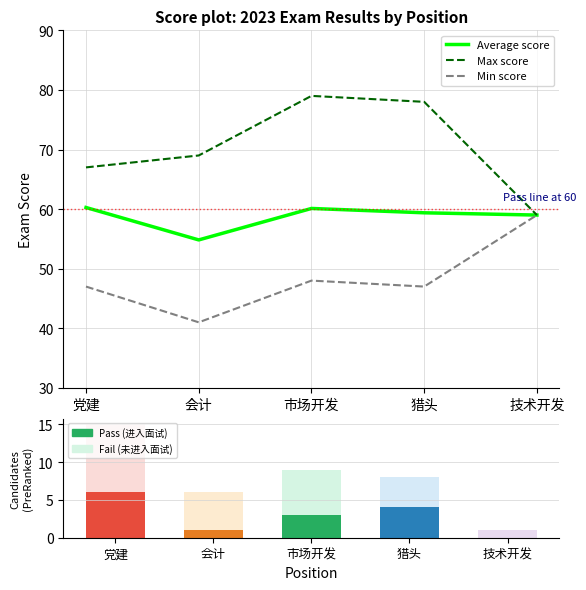

Reading left to right, list all the values displayed in this chart.

Average score: 60.3	54.8	60.1	59.4	59.0
Max score: 67.0	69.0	79.0	78.0	59.0
Min score: 47.0	41.0	48.0	47.0	59.0